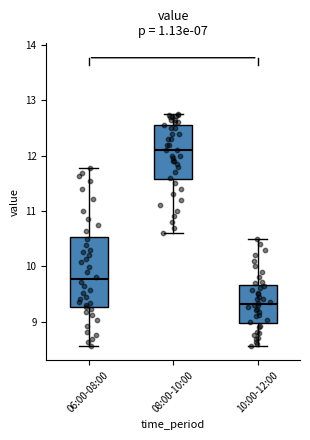

Comparing the boxes themselves (not the whiskers), which one is the tallest?

06:00-08:00